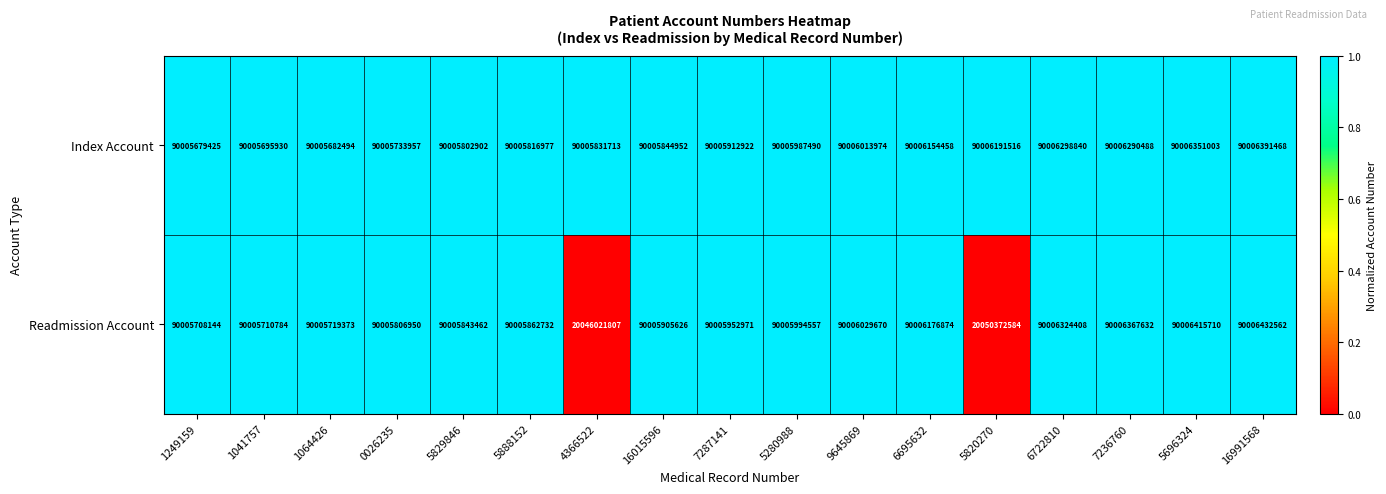

Between 1041757 and 5820270, which series saw the biggest shift?

Readmission Account